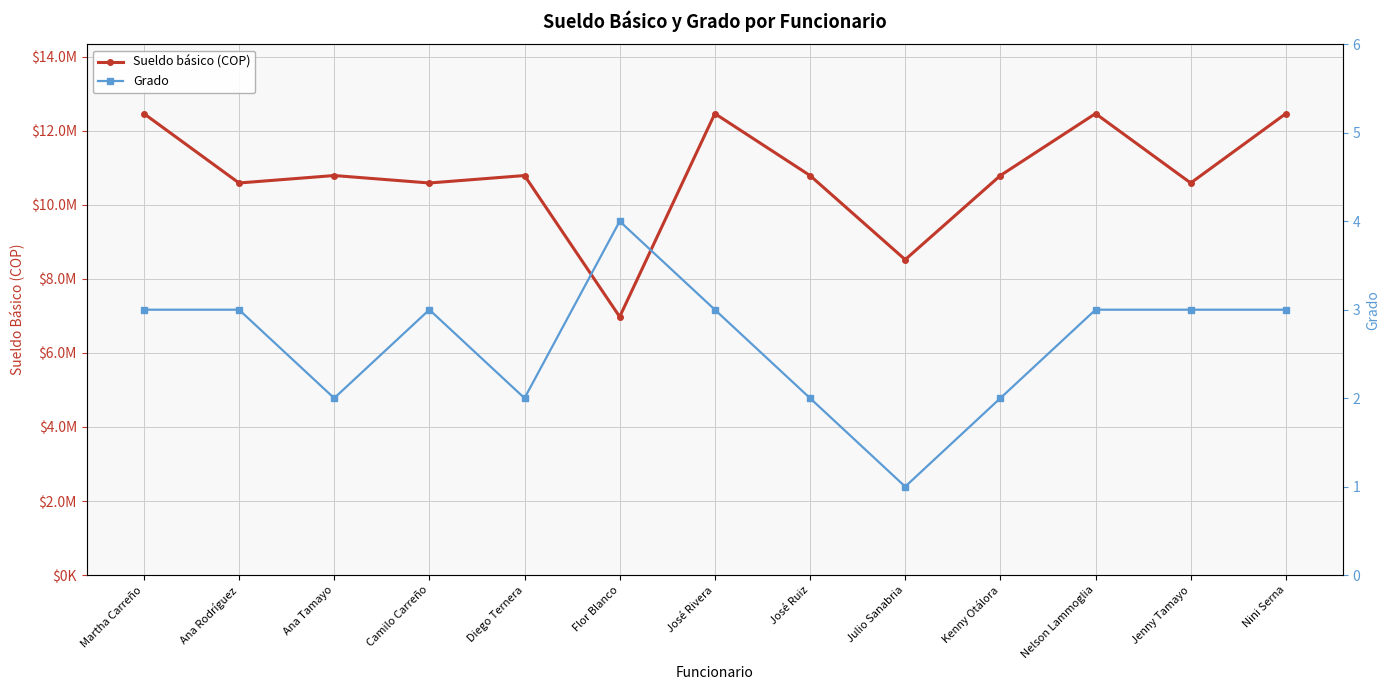

Rank the categories by Sueldo básico (COP) value from highest to lowest.

Martha Carreño, José Rivera, Nelson Lammoglia, Nini Serna, Ana Tamayo, Diego Ternera, José Ruiz, Kenny Otálora, Ana Rodríguez, Camilo Carreño, Jenny Tamayo, Julio Sanabria, Flor Blanco